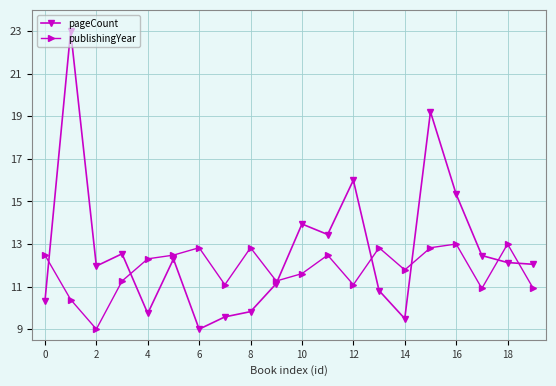

At how many categories does at least one series exceed 22?

1